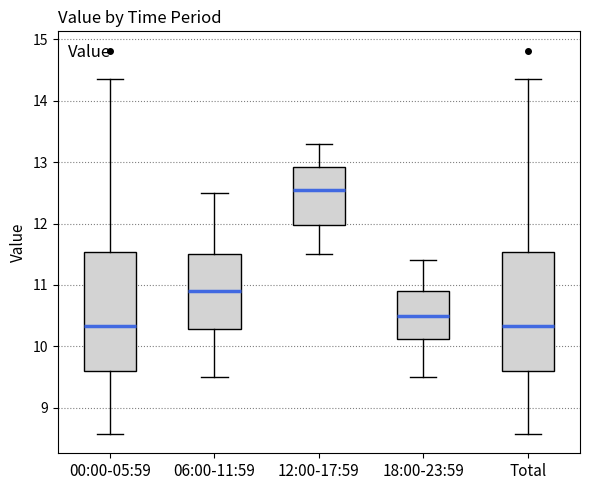

Reading left to right, read every box against the y-axis: the position of its median line, the range the box covers, and the ends of its whiskers. The values are not printed on the chart, so give them approximately, as read against the axis.

00:00-05:59: median 10.3, box 9.6 to 11.5, whiskers 8.6 to 14.4
06:00-11:59: median 10.9, box 10.3 to 11.5, whiskers 9.5 to 12.5
12:00-17:59: median 12.6, box 12.0 to 12.9, whiskers 11.5 to 13.3
18:00-23:59: median 10.5, box 10.1 to 10.9, whiskers 9.5 to 11.4
Total: median 10.3, box 9.6 to 11.5, whiskers 8.6 to 14.4